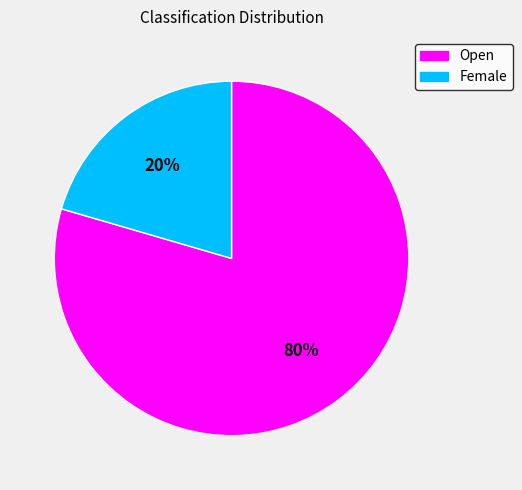

Count the number of slices in the pie.

2